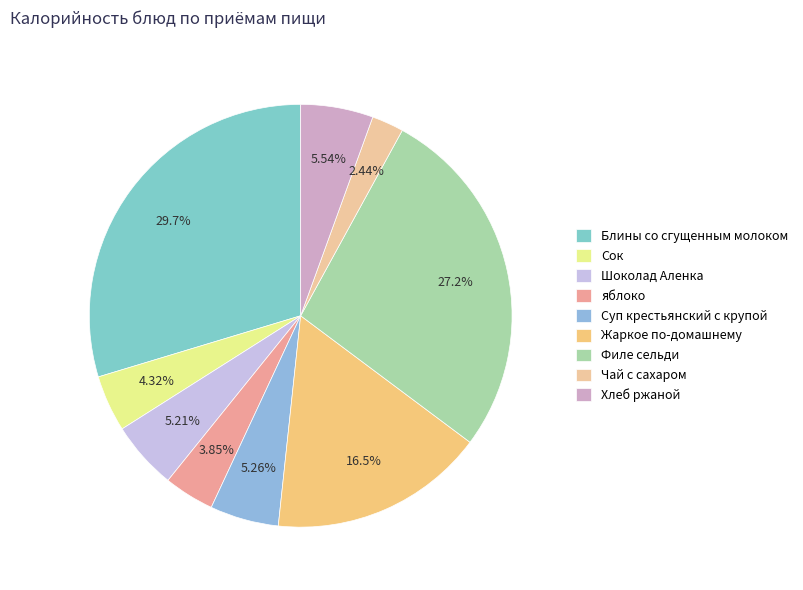

How many segments does this pie chart have?

9